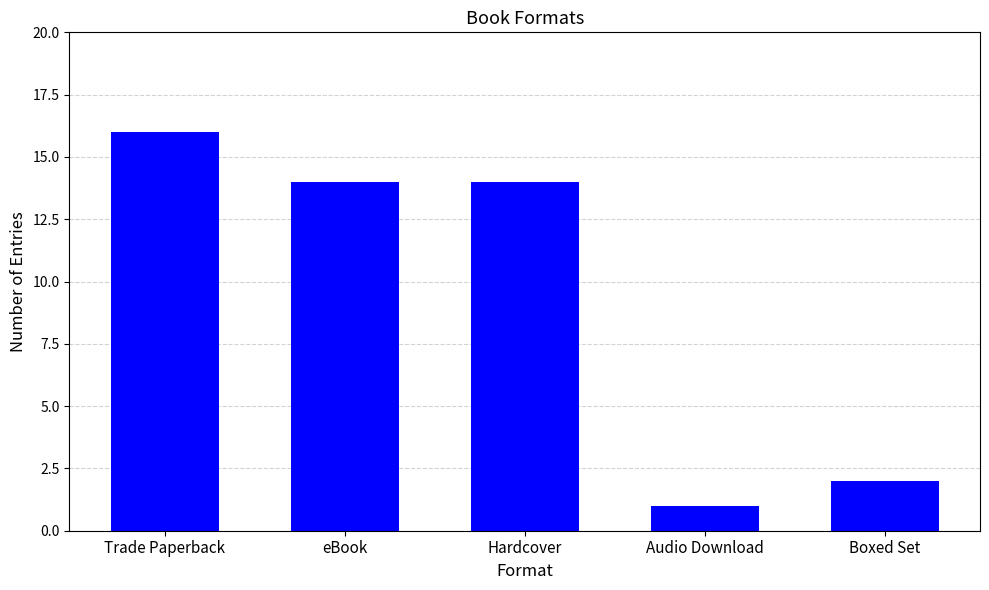

How many series are shown in this chart?

1